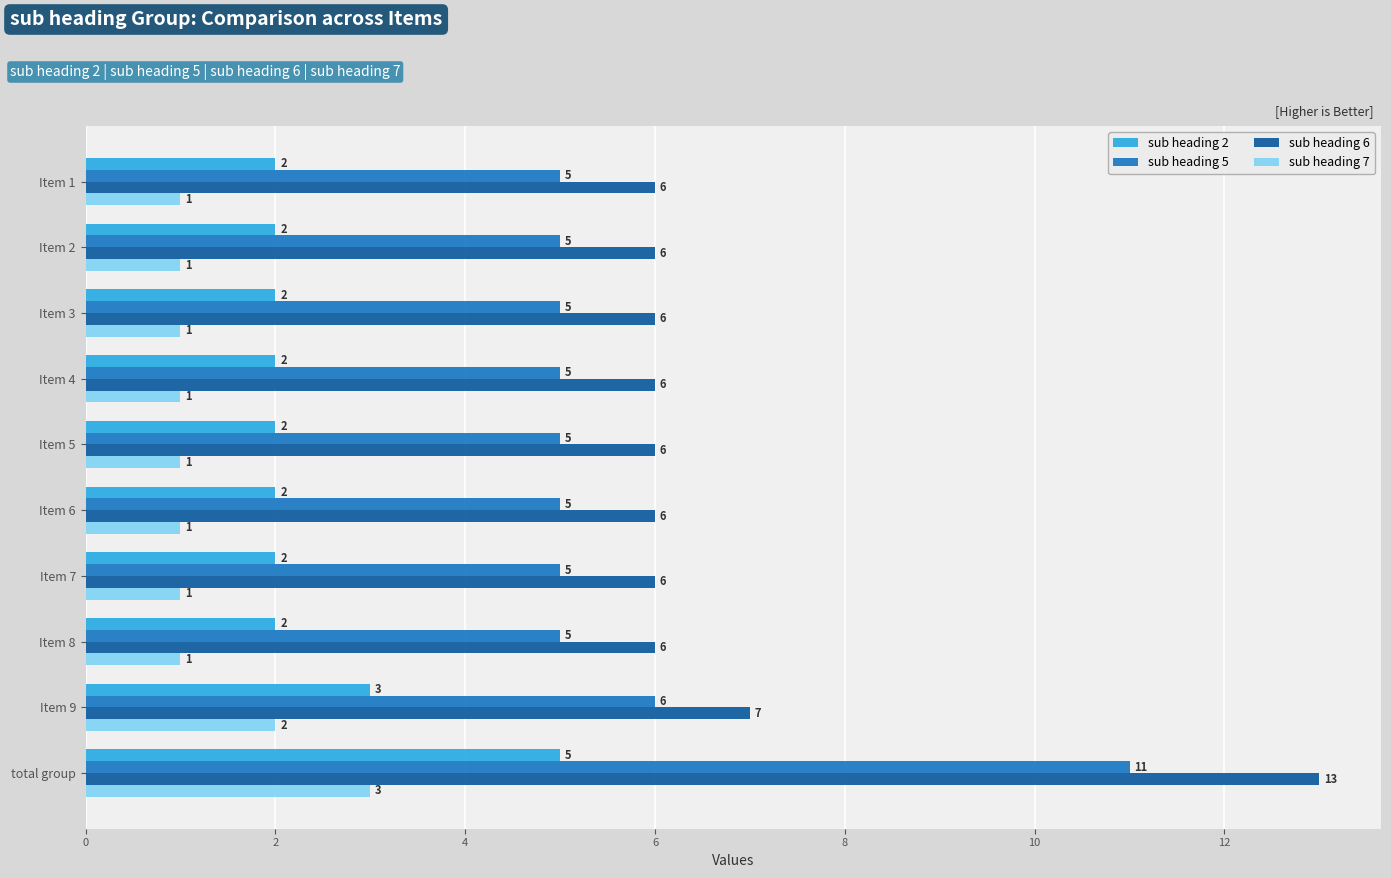

What is the sum of all sub heading 5 values?

57